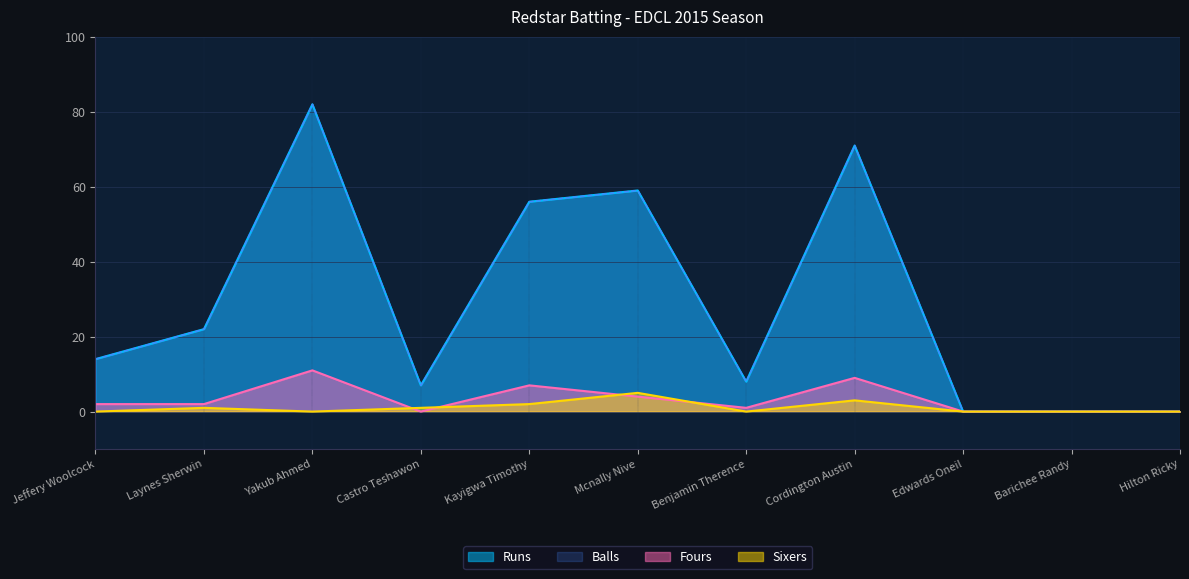

True or false: Sixers and Runs cross at least once.

False